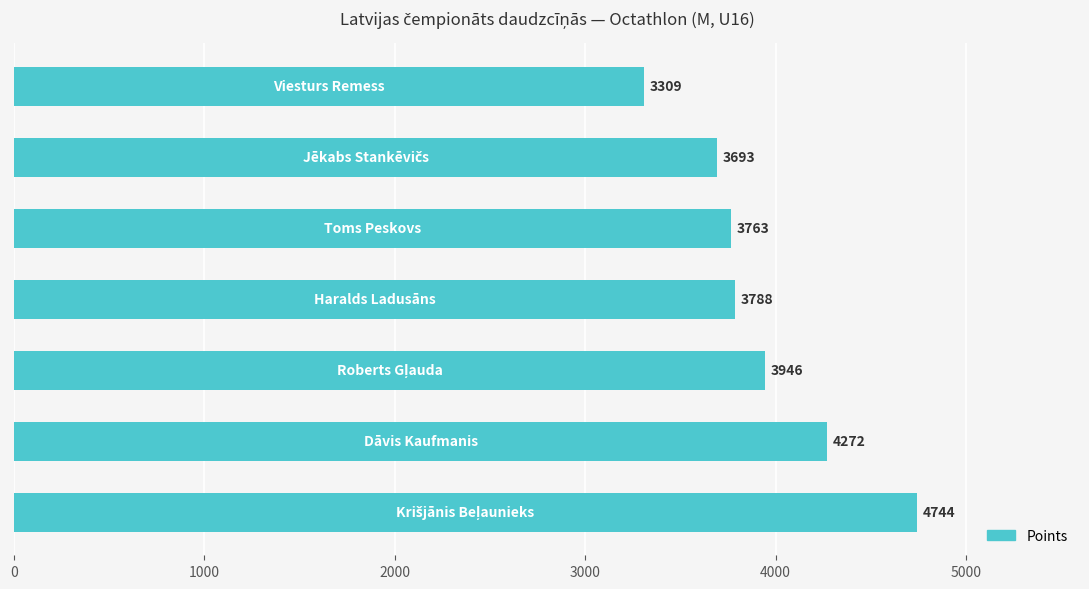

Reading top to bottom, list all the values displayed in this chart.

3309	3693	3763	3788	3946	4272	4744